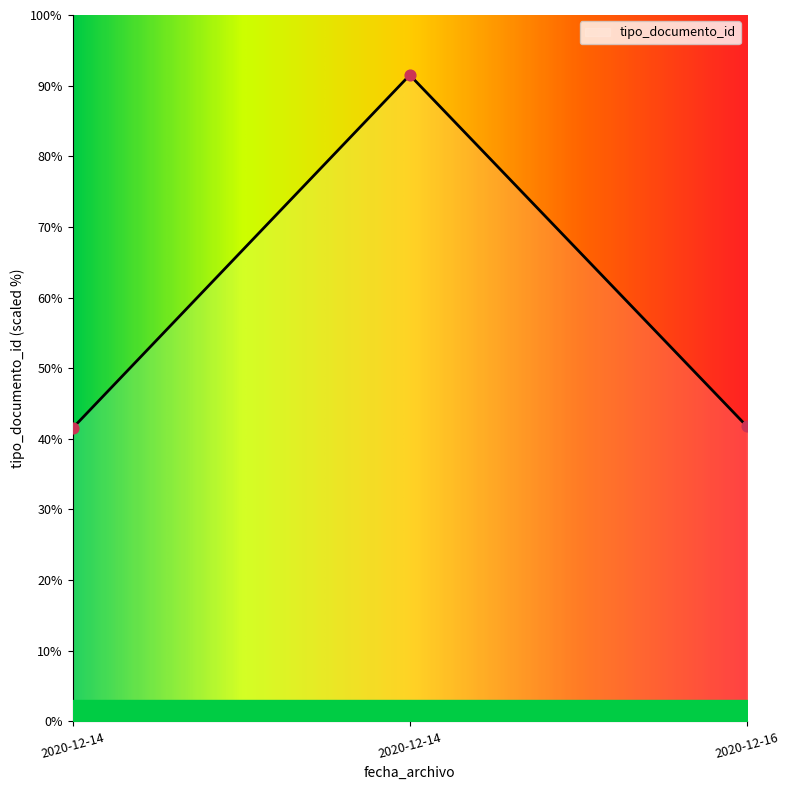

What is the highest value of the tipo_documento_id series?

91.3